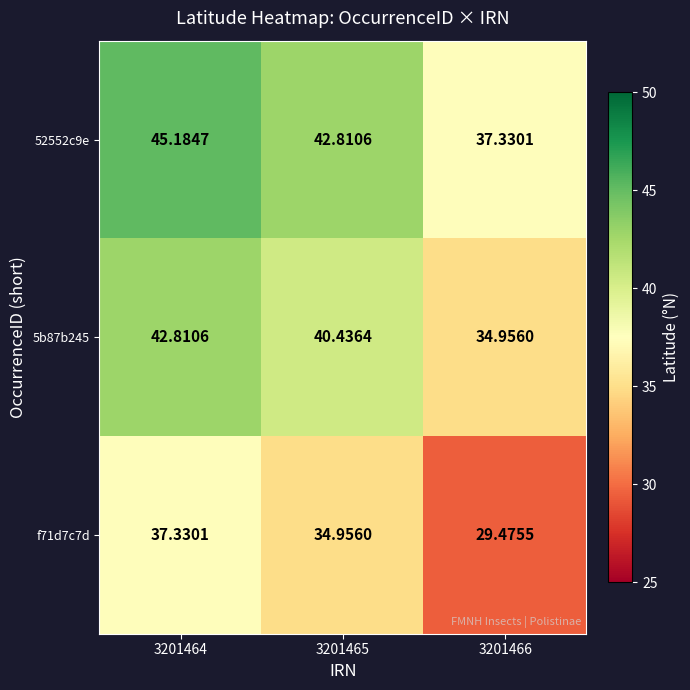

Is the value of f71d7c7d at 3201466 greater than the value of 52552c9e at 3201465?

No